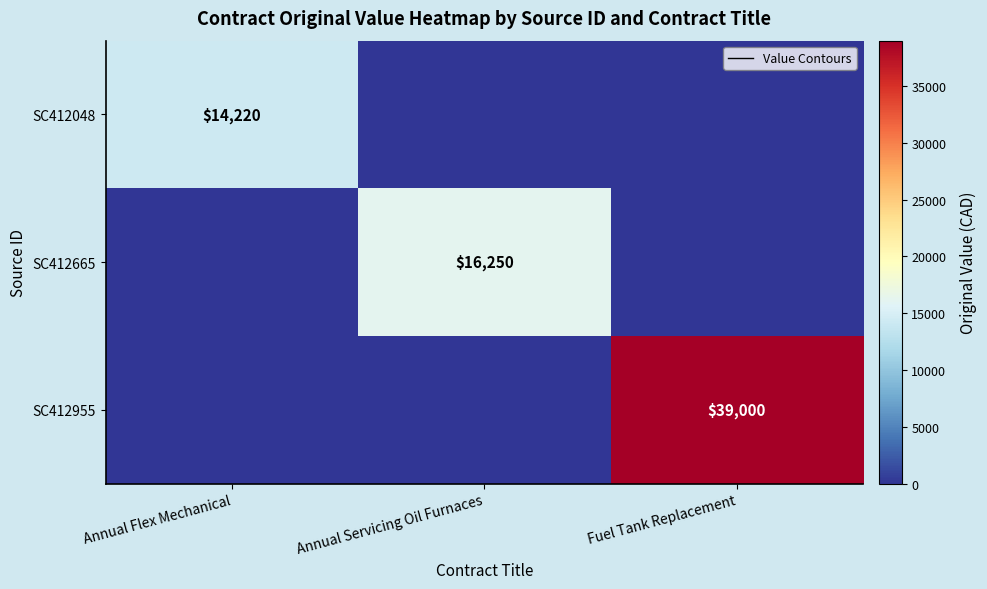

What is the maximum value shown in the chart?

39000